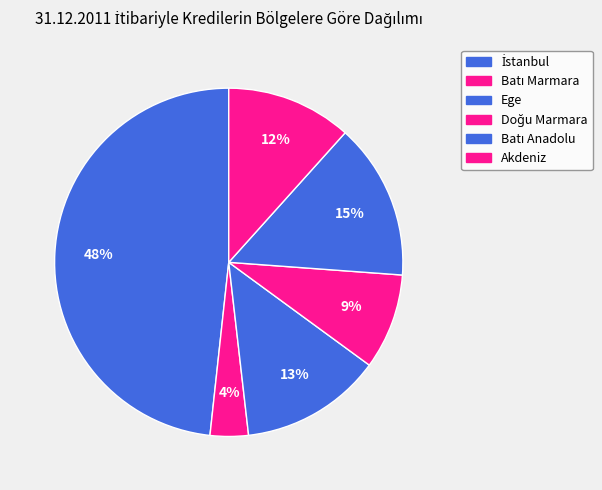

What percentage is the İstanbul slice, to the nearest percent?

48%